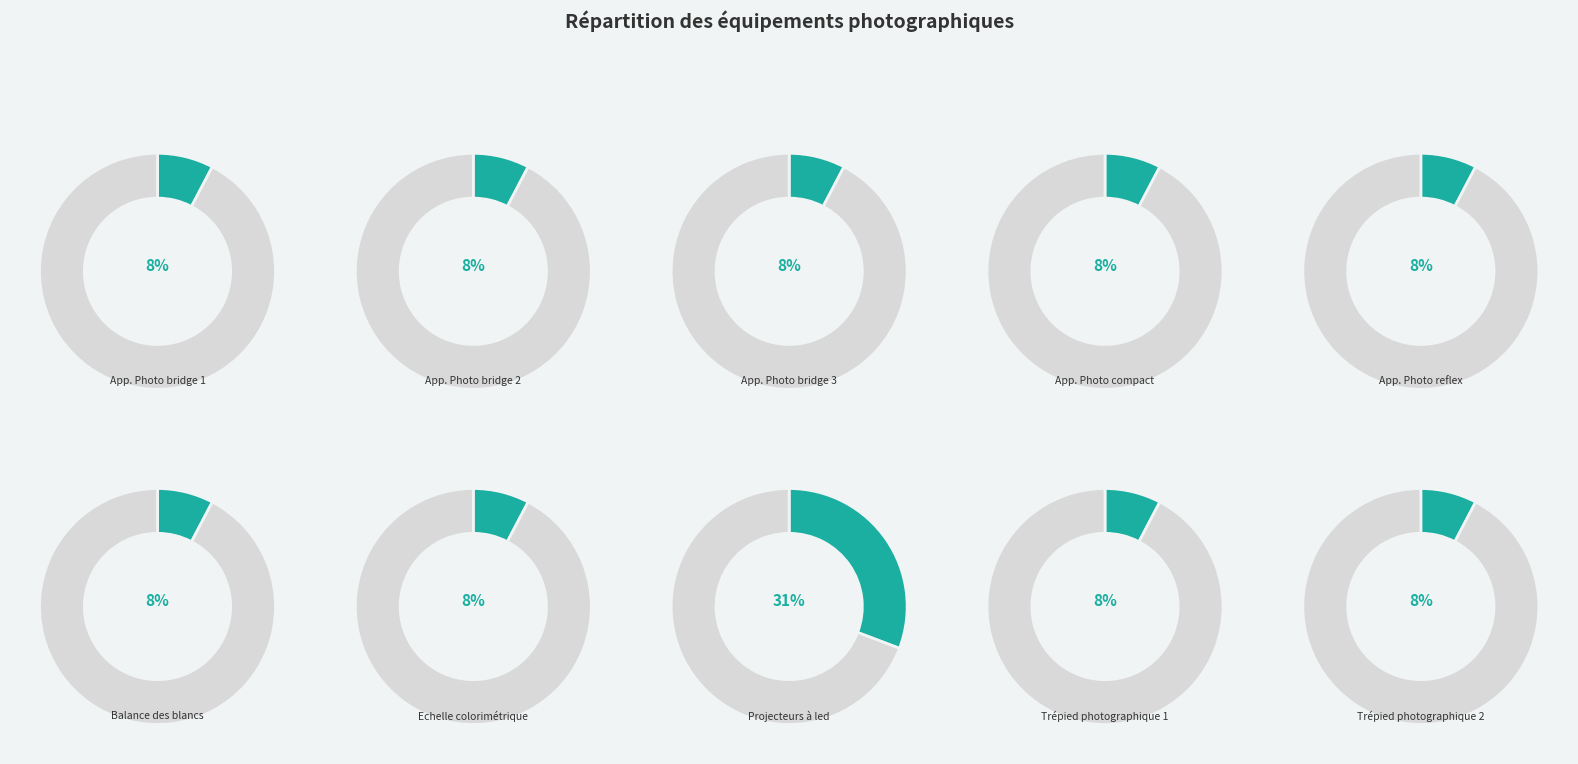

Is it true that App. Photo bridge 3 is 1% of the pie?

False